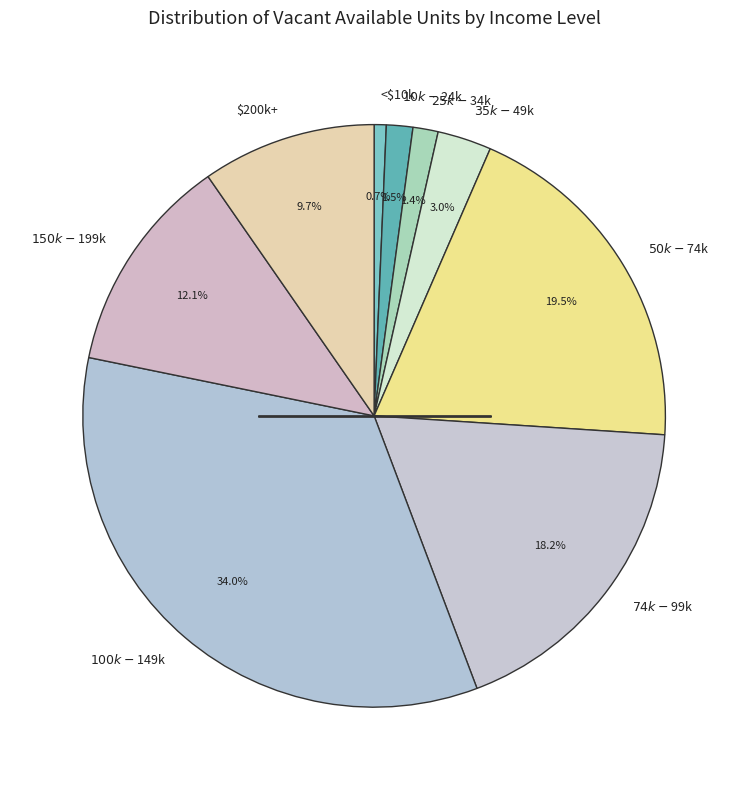

Which slice is the largest?

$100k-$149k